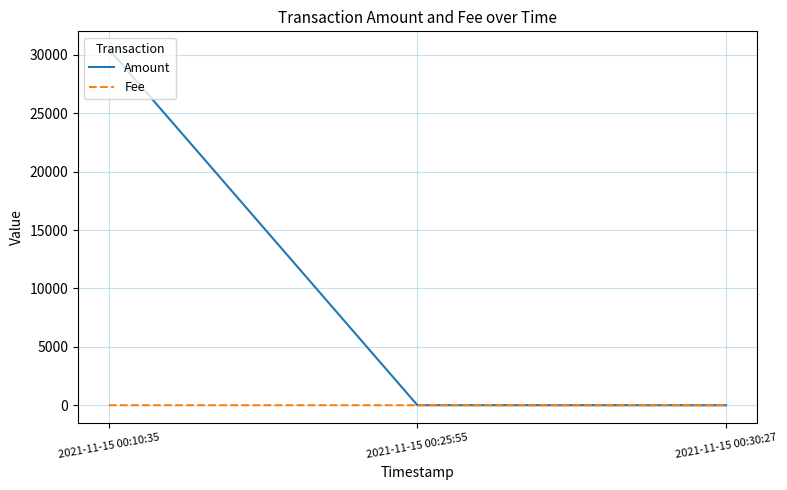

The value of Amount at 2021-11-15 00:10:35 is 48729.3. True or false?

False